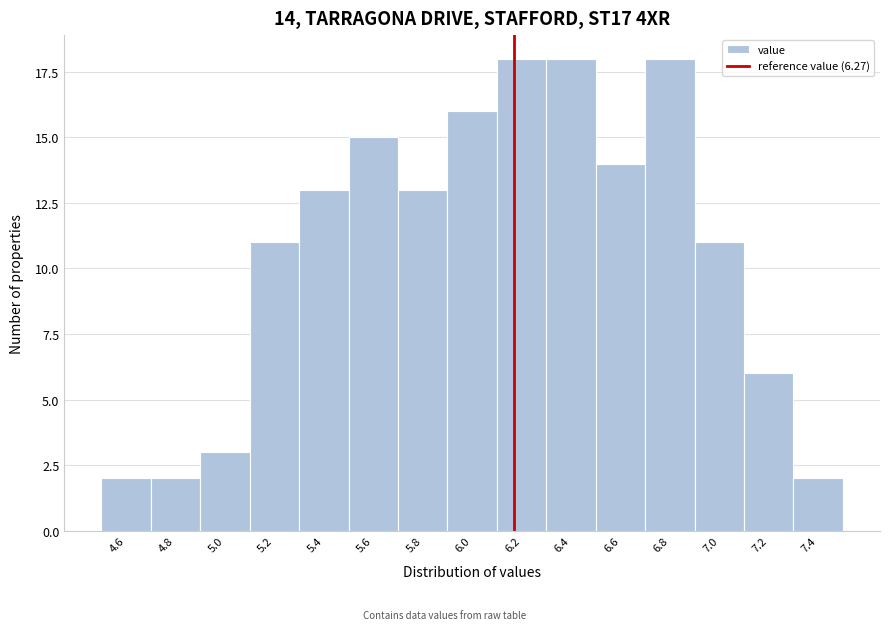

Reading left to right, transcribe all the data shown in this chart.

2	2	3	11	13	15	13	16	18	18	14	18	11	6	2